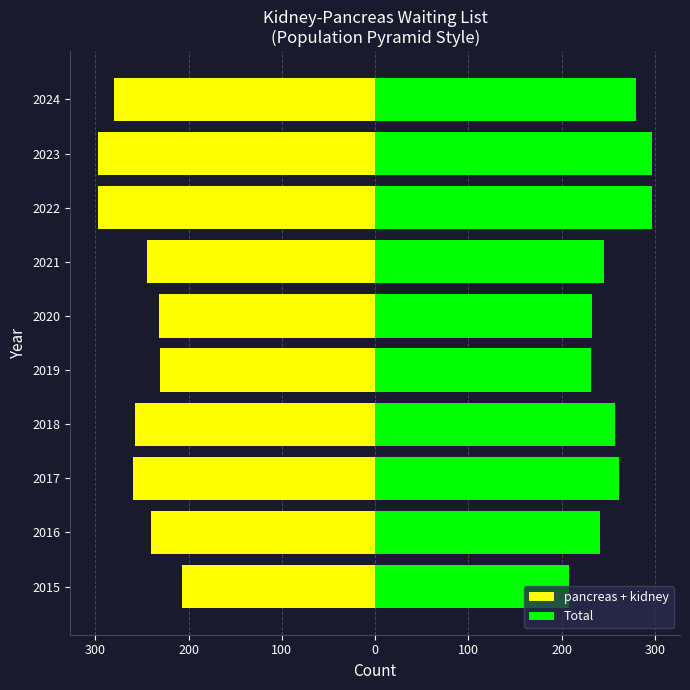

What is the sum of all pancreas + kidney values?

-2546